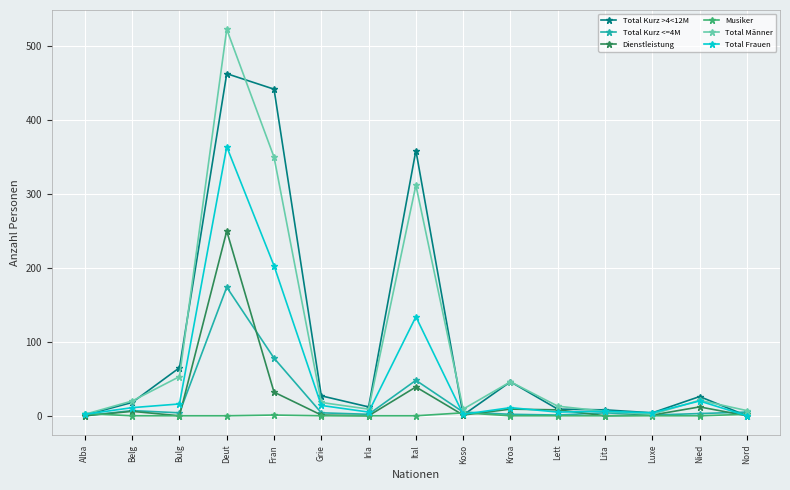

How many distinct data groups are displayed?

6